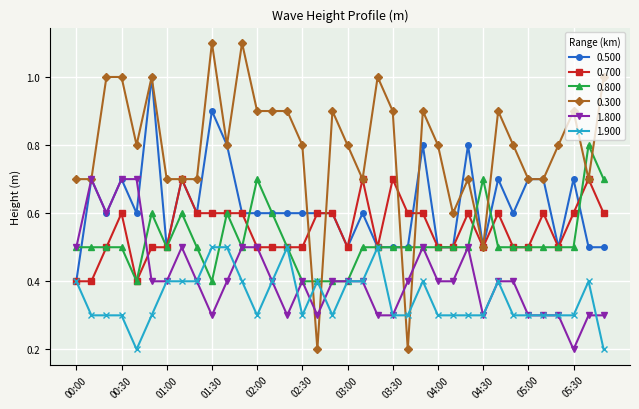

At how many categories does at least one series exceed 0?

36